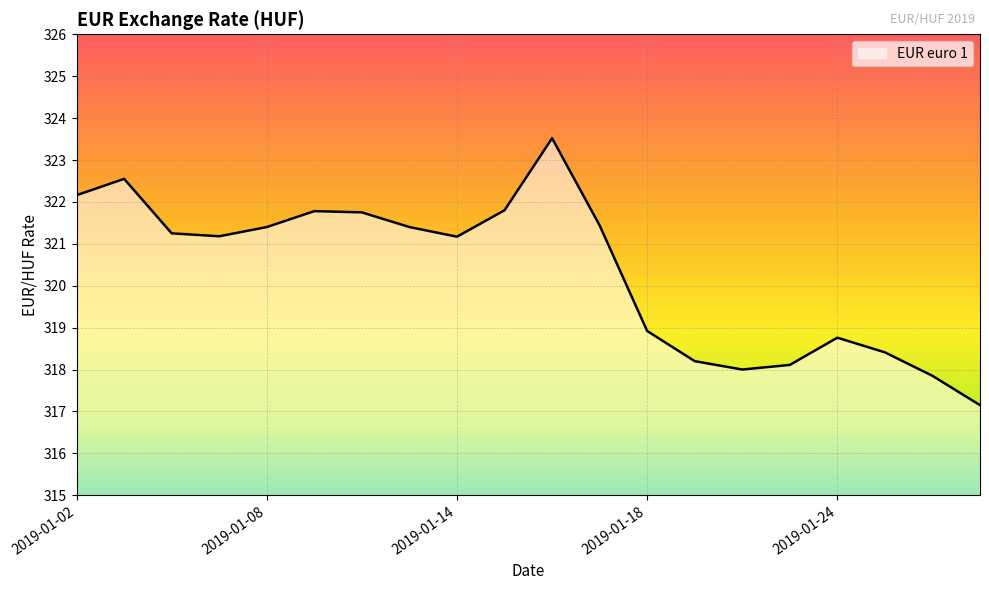

Does the chart have visible grid lines?

Yes